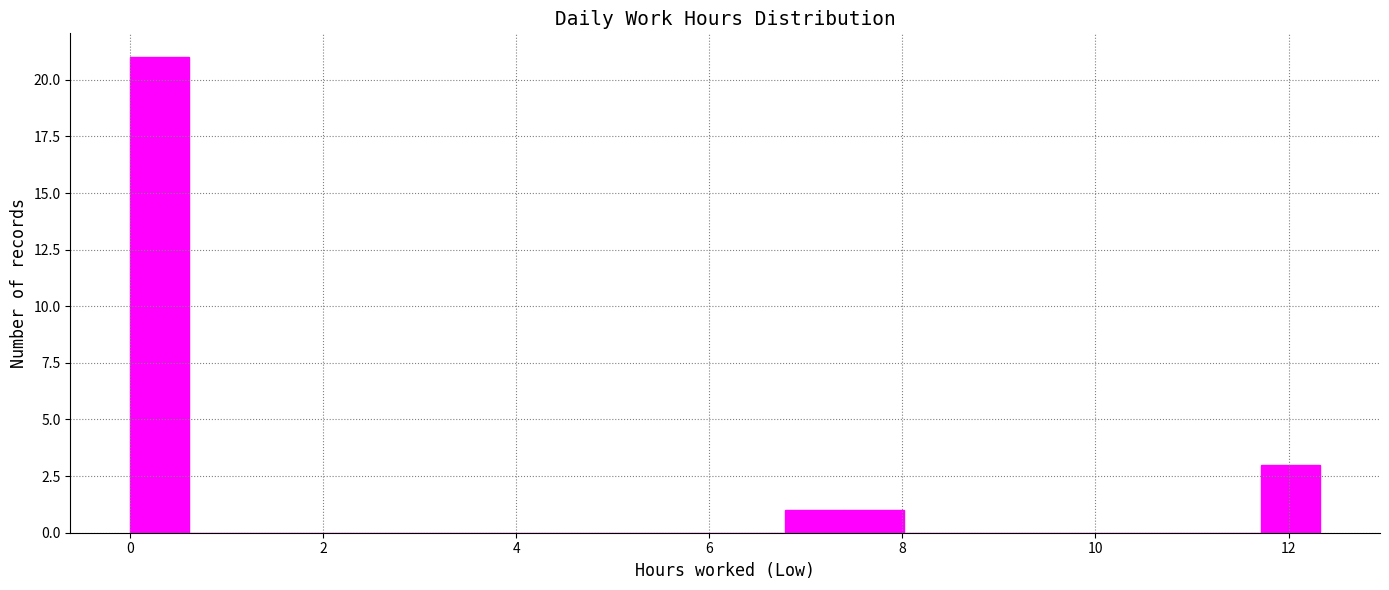

Around what value on the x-axis is the tallest bar? Give the approximate position of its centre, as read against the axis.

0.4